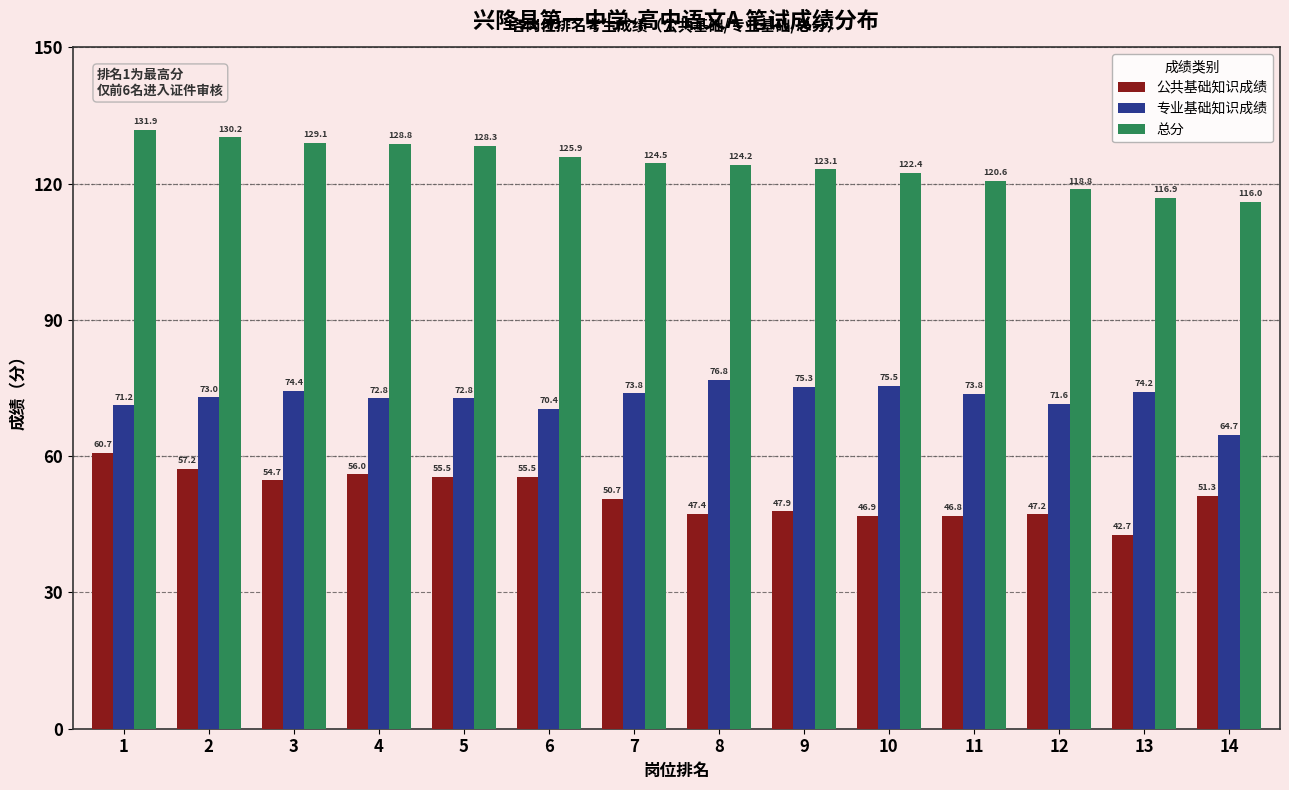

The 总分 series shows 49.6 at 14. True or false?

False